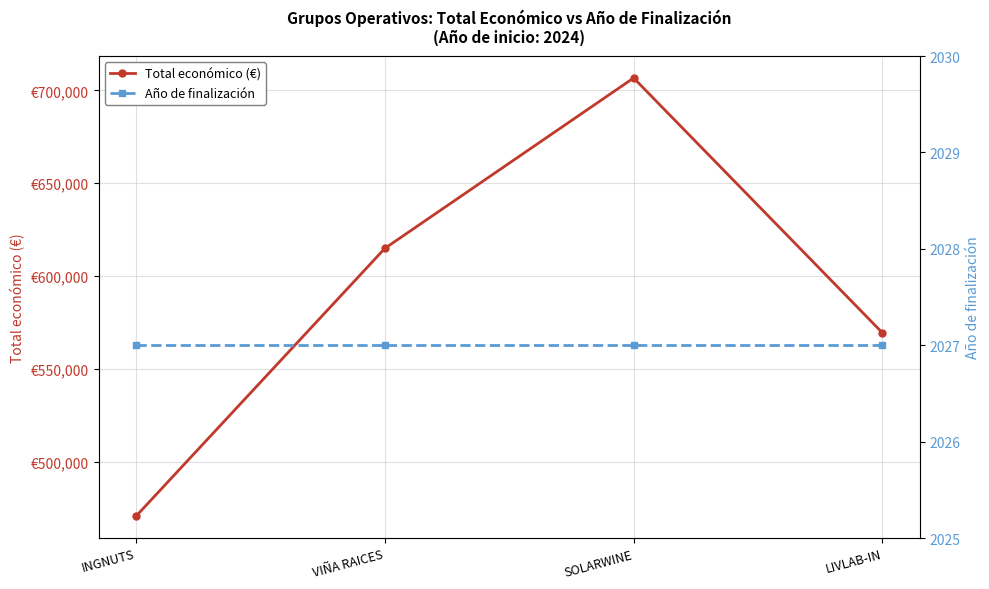

What is the label of the 4th point from the right?

INGNUTS